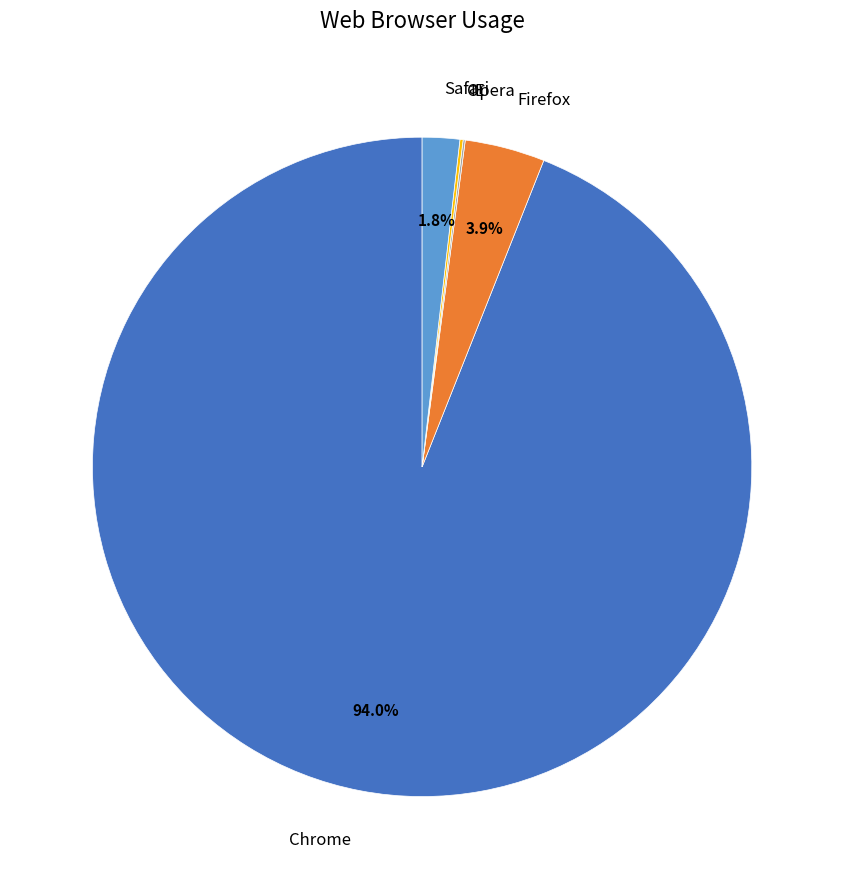

What is the total percentage of Safari and Chrome?

95.8%